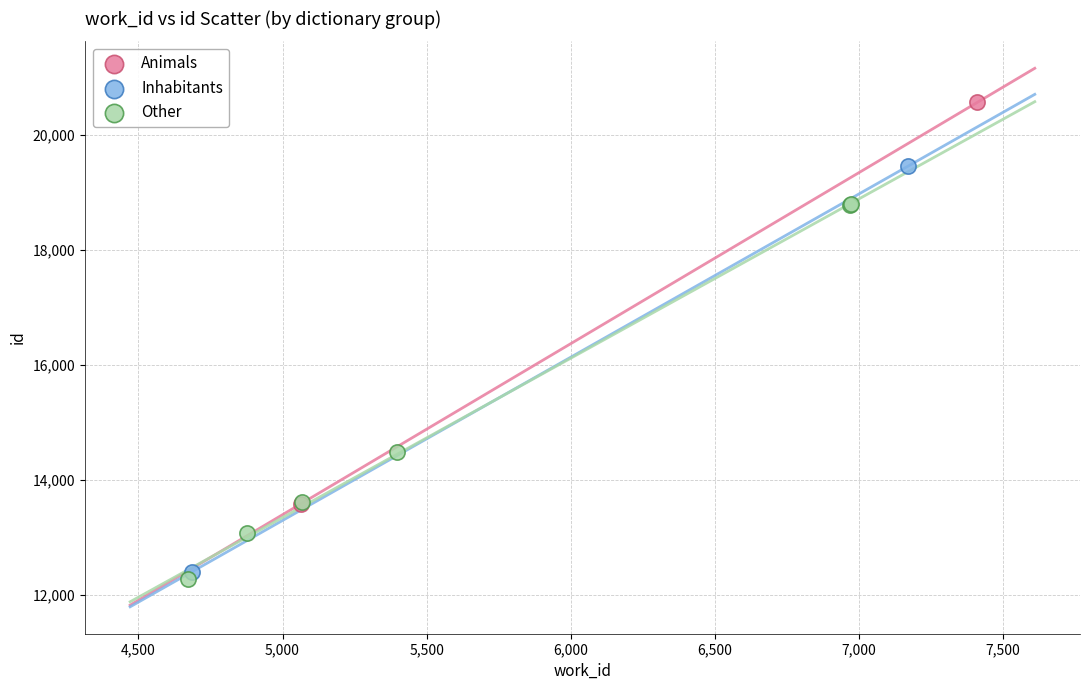

What are all the series names shown in the legend?

Animals, Inhabitants, Other